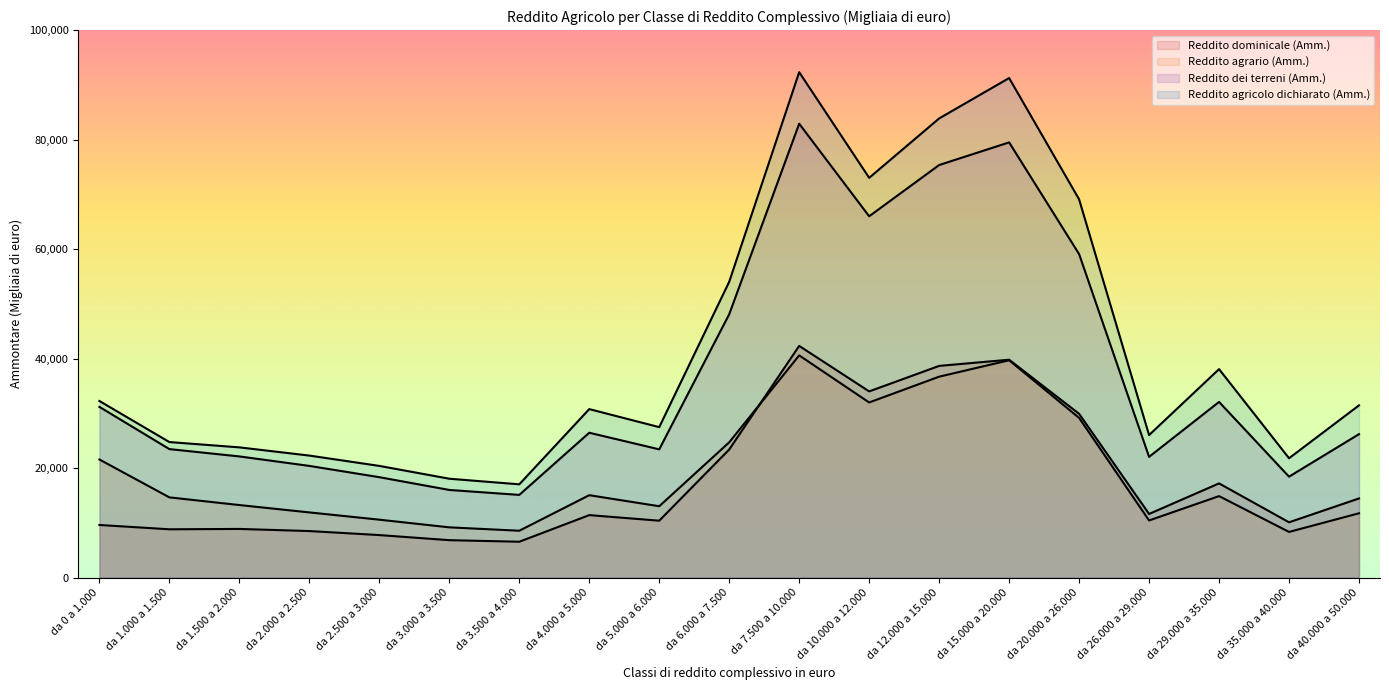

What is the maximum value shown in the chart?

92309